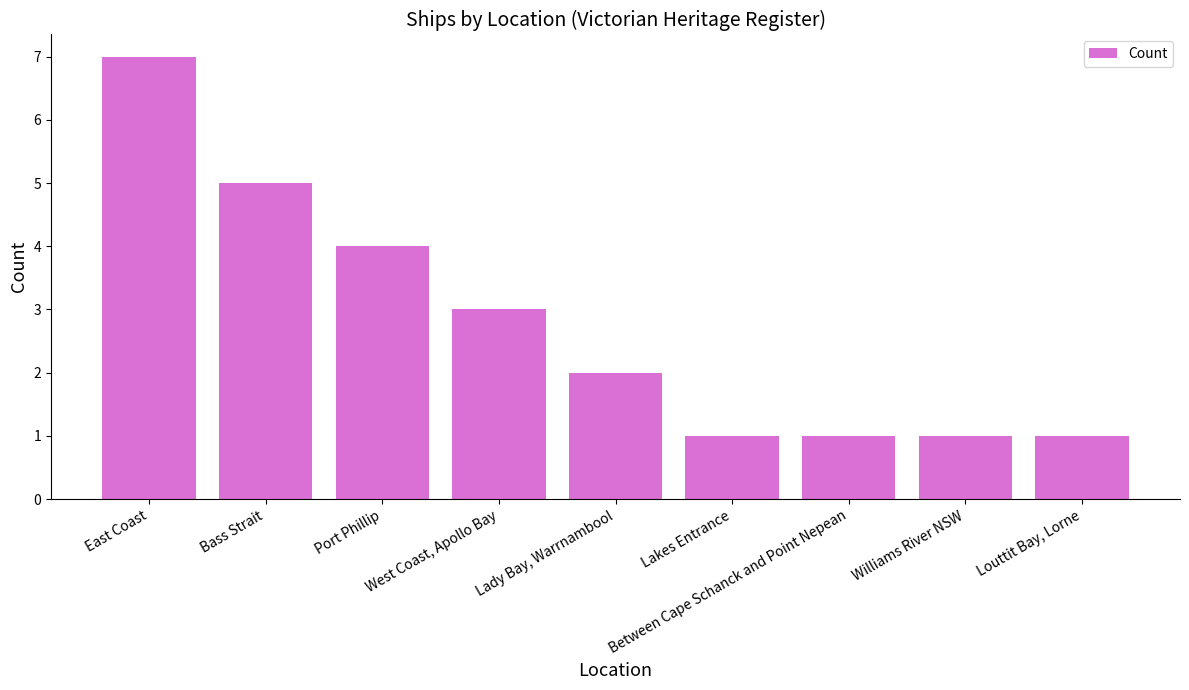

What is the label of the 3rd bar from the left?

Port Phillip